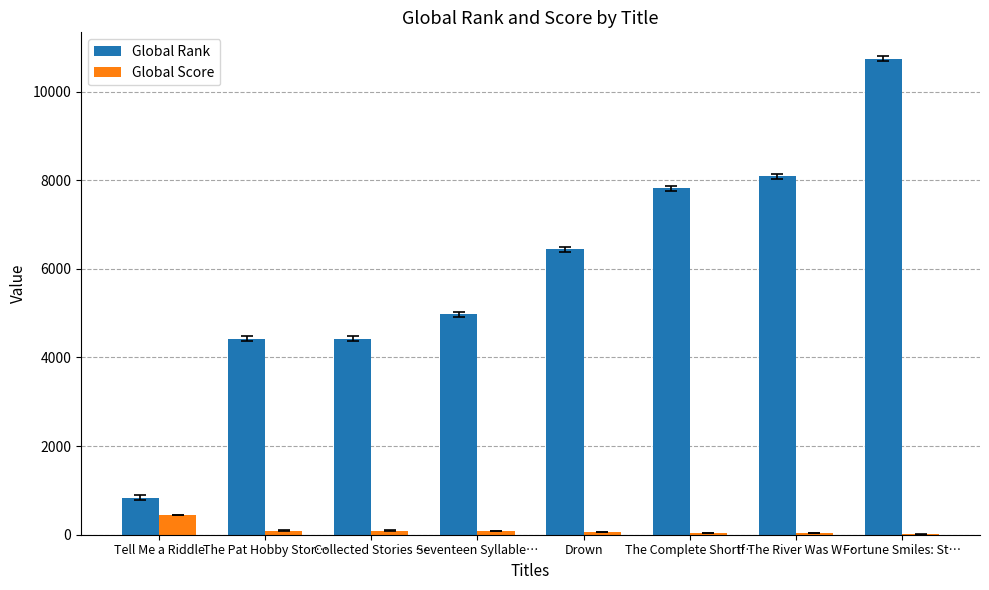

What is the highest value of the Global Score series?

442